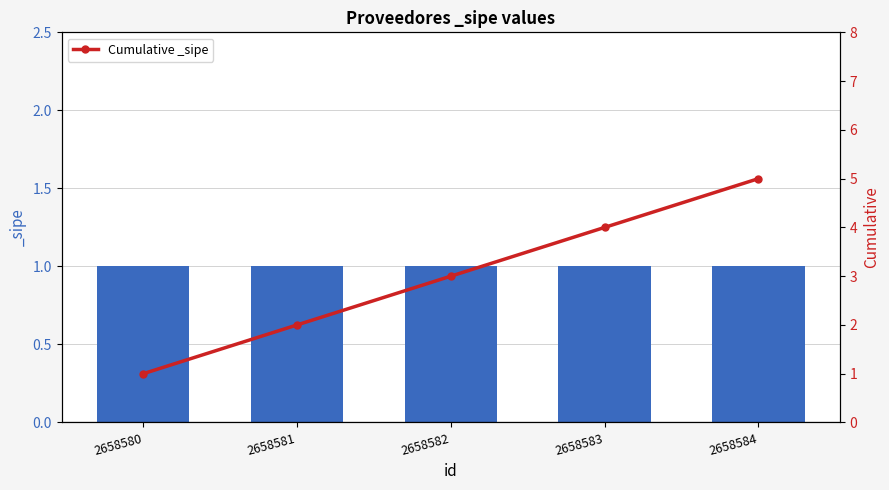

What is the smallest value displayed?

1